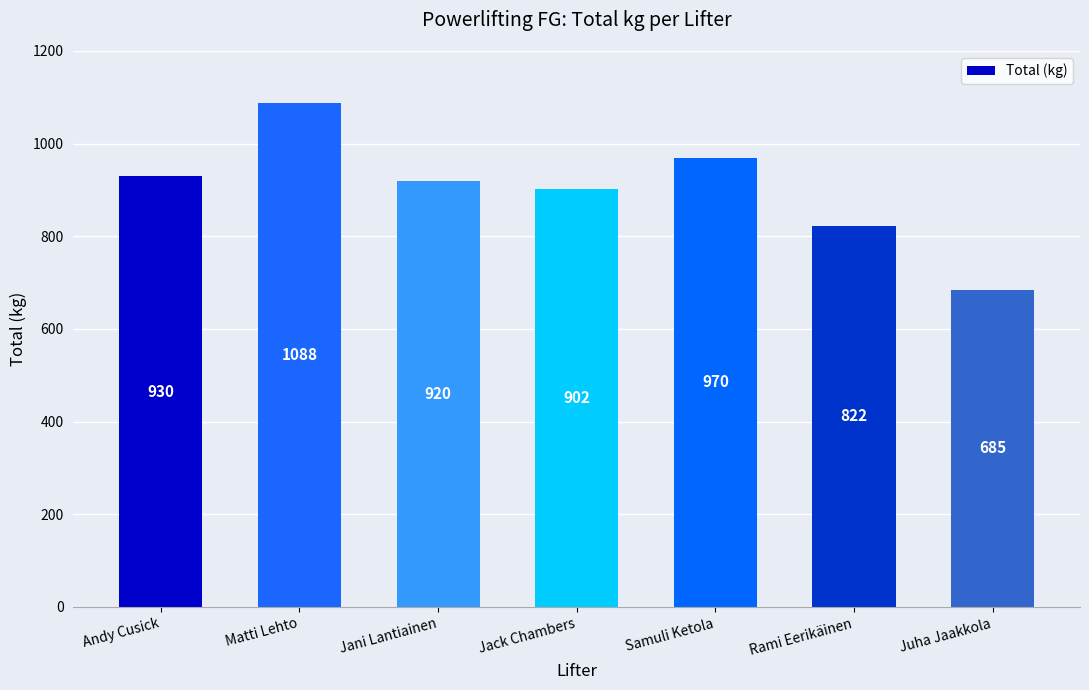

Rank the categories by value from lowest to highest.

Juha Jaakkola, Rami Eerikäinen, Jack Chambers, Jani Lantiainen, Andy Cusick, Samuli Ketola, Matti Lehto